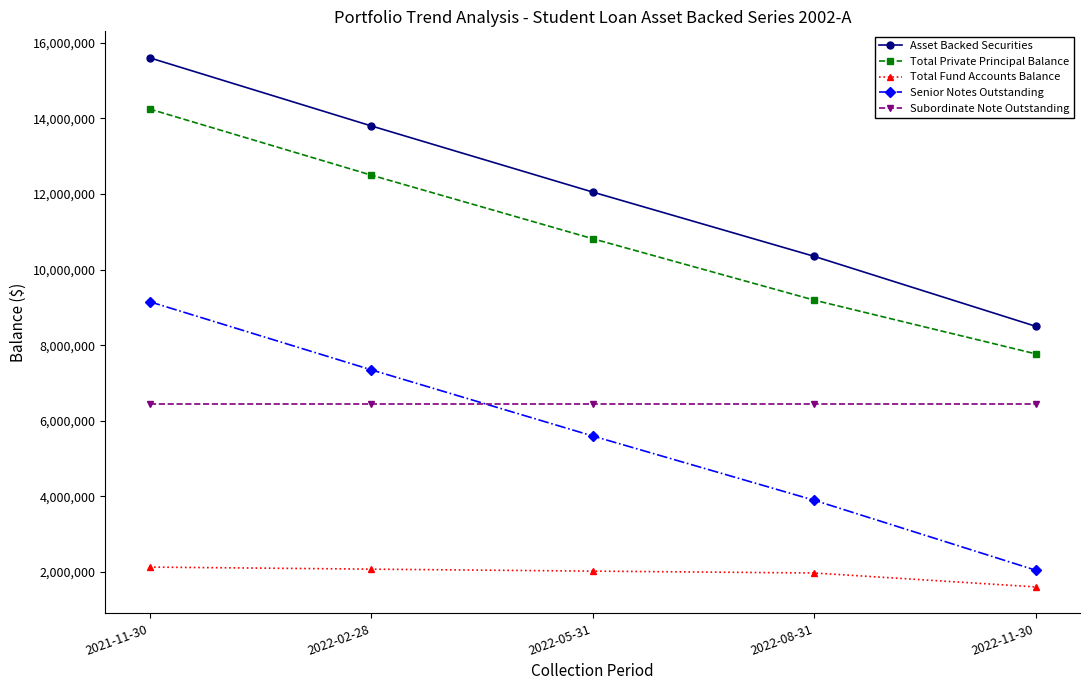

Rank the series by their maximum value, from highest to lowest.

Asset Backed Securities, Total Private Principal Balance, Senior Notes Outstanding, Subordinate Note Outstanding, Total Fund Accounts Balance